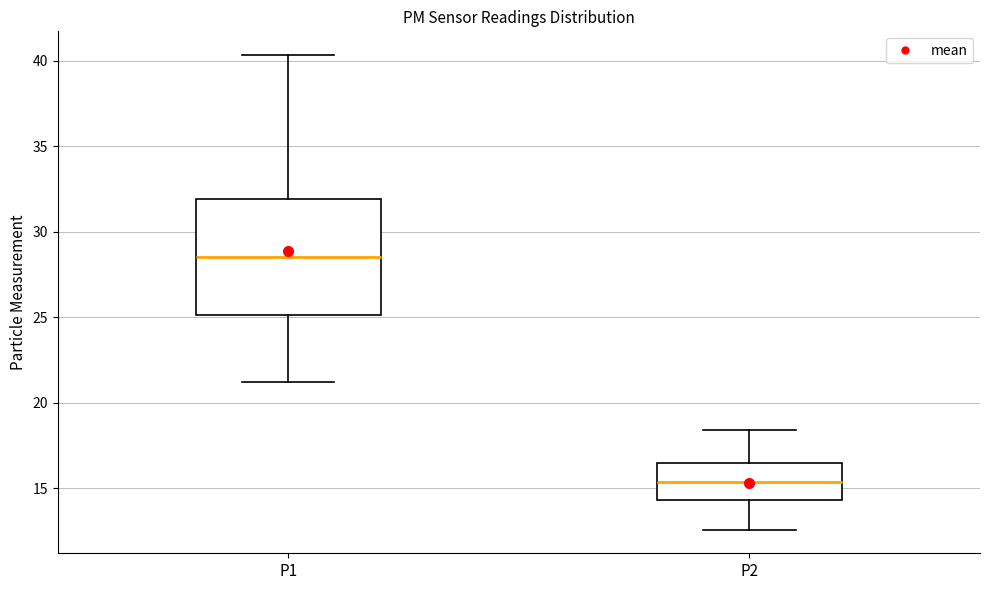

Which box's median line is the lowest?

P2